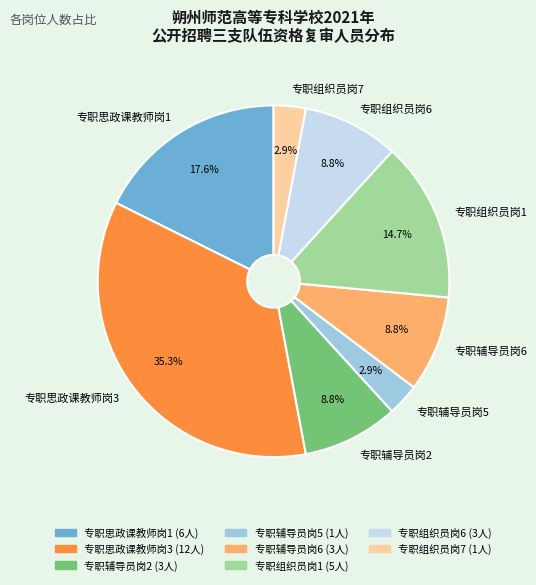

True or false: 专职辅导员岗2 accounts for 16% of the total.

False